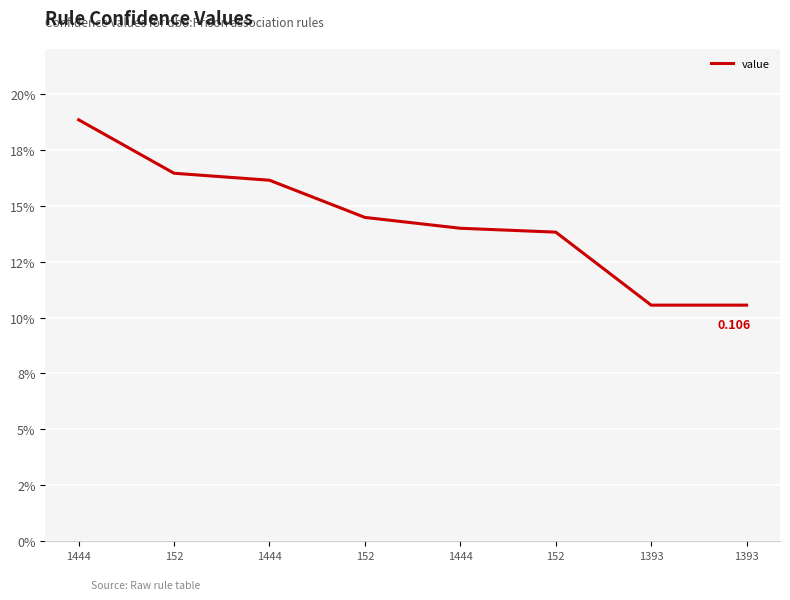

Which category has the lowest value across all series?

1393